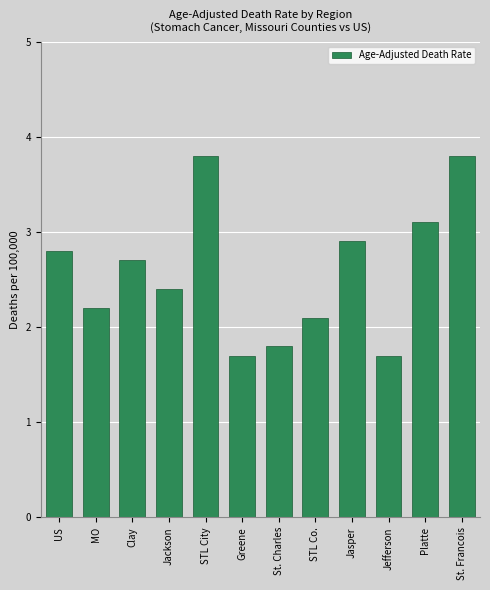

Reading left to right, list all the values displayed in this chart.

2.8	2.2	2.7	2.4	3.8	1.7	1.8	2.1	2.9	1.7	3.1	3.8